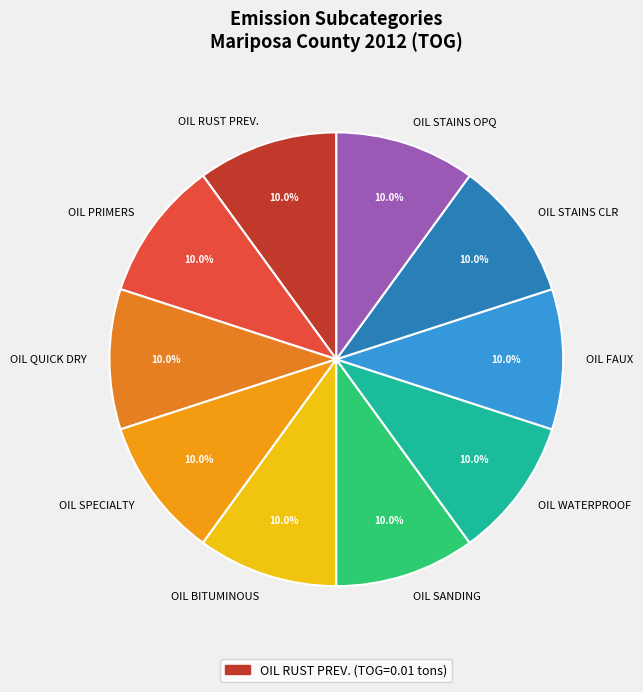

Do OIL WATERPROOF and OIL PRIMERS together represent more than half of the pie?

No